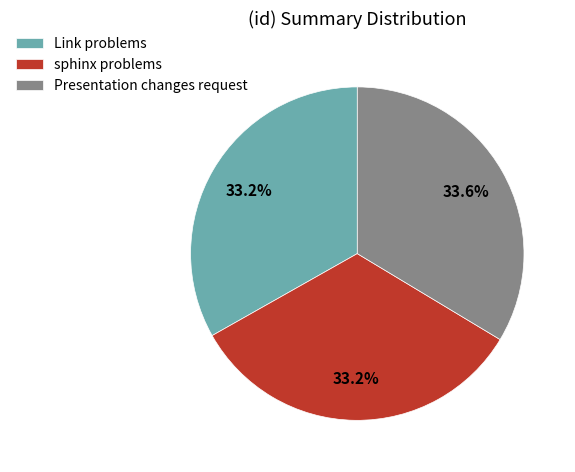

Count the number of slices in the pie.

3